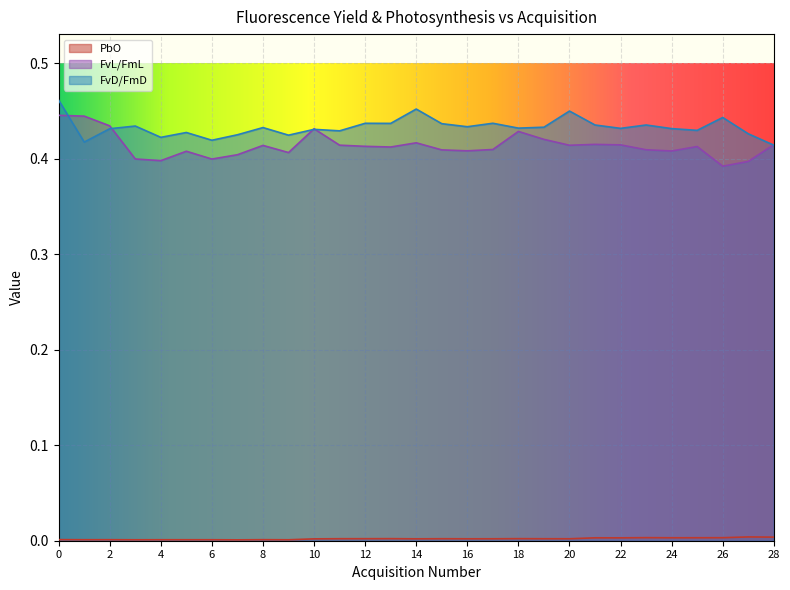

Rank the categories by FvD/FmD value from lowest to highest.

28, 1, 6, 4, 9, 7, 27, 5, 11, 25, 10, 2, 24, 22, 18, 8, 19, 16, 3, 21, 23, 15, 13, 12, 17, 26, 20, 14, 0